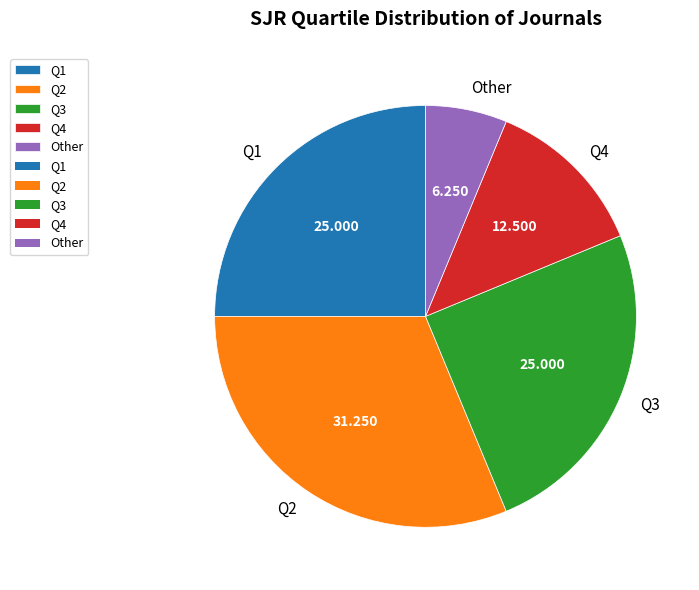

Does any single category account for the majority?

No